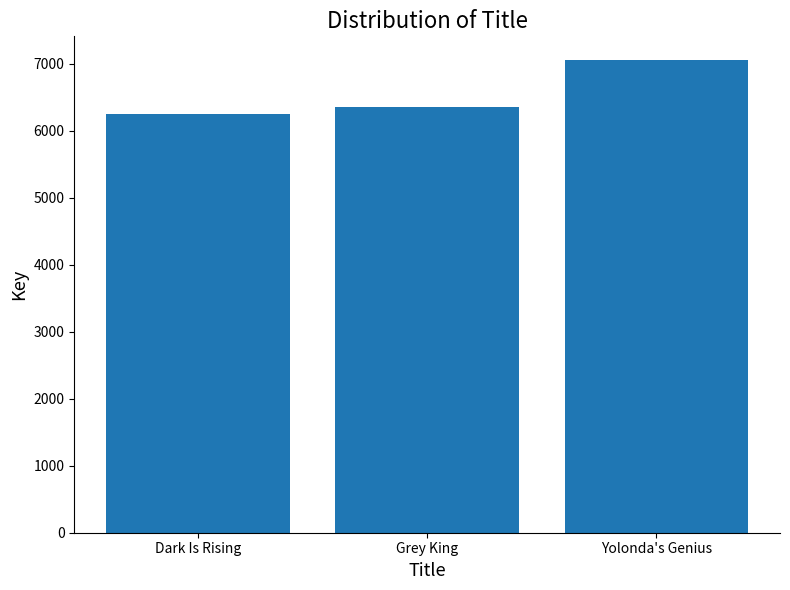

Approximately how many times larger is the value at Grey King compared to Dark Is Rising?

1.0